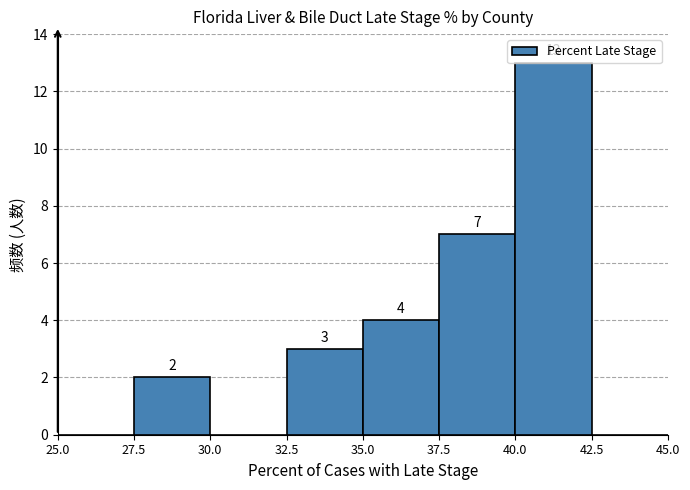

Which range on the x-axis has the tallest bar?

40.0 to 42.5